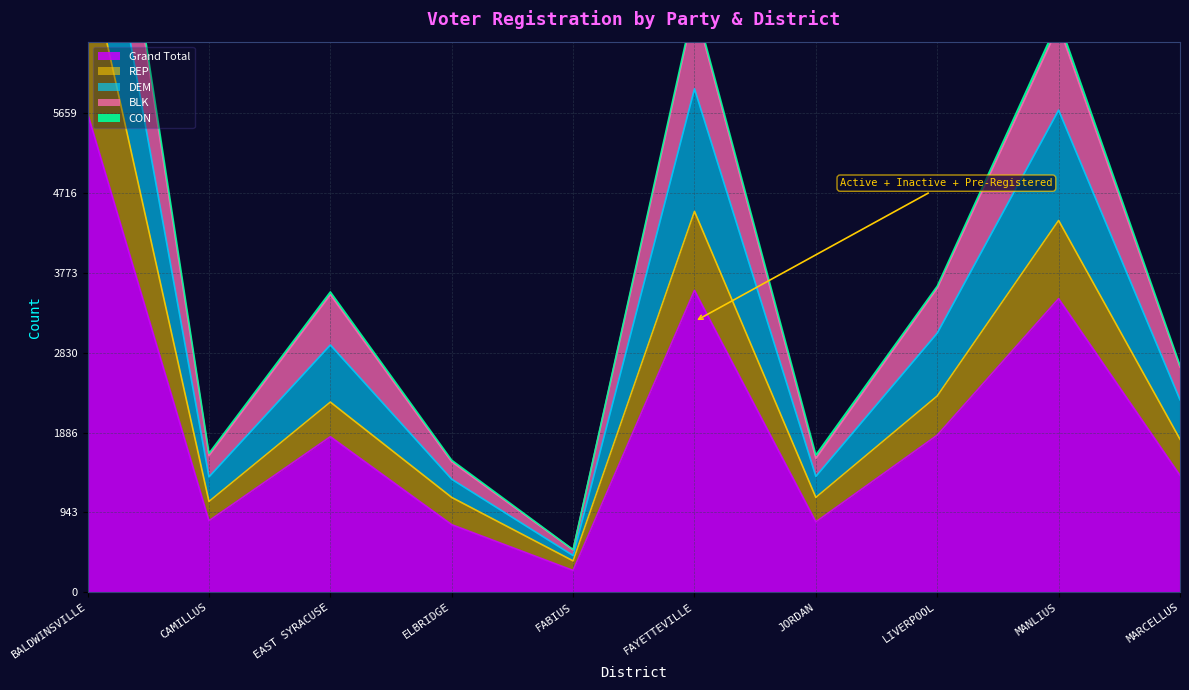

What is the sum of the BLK values at FAYETTEVILLE and LIVERPOOL?

10589